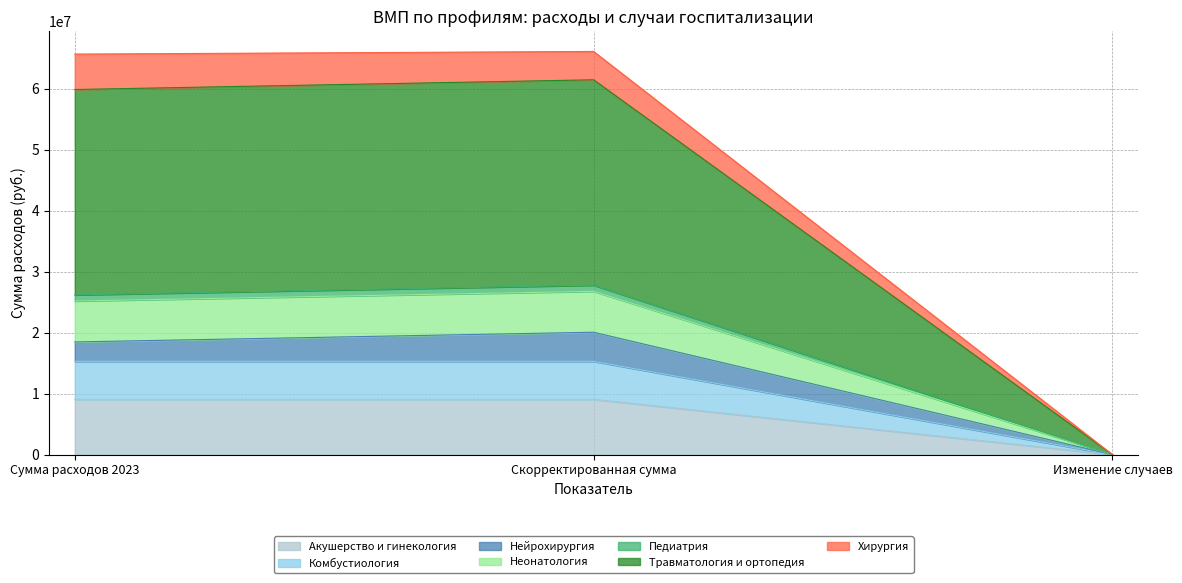

What is the spread (max minus min) of values at Изменение случаев?

6